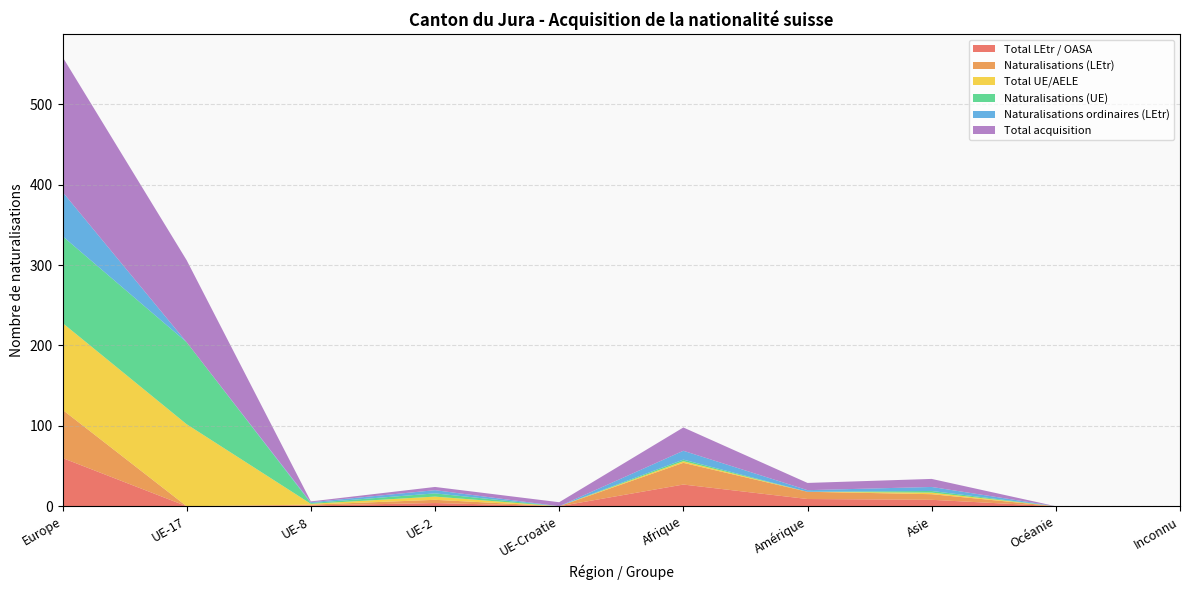

Reading right to left, what are all the values shown in this chart?

Total LEtr / OASA: 0	0	8	9	27	0	4	1	0	60
Naturalisations (LEtr): 0	0	7	9	27	0	4	1	0	60
Total UE/AELE: 0	0	2	0	2	0	4	1	102	108
Naturalisations (UE): 0	0	2	0	2	0	4	1	102	108
Naturalisations ordinaires (LEtr): 0	0	5	2	11	0	4	1	0	55
Total acquisition: 0	0	10	9	29	5	4	1	102	168